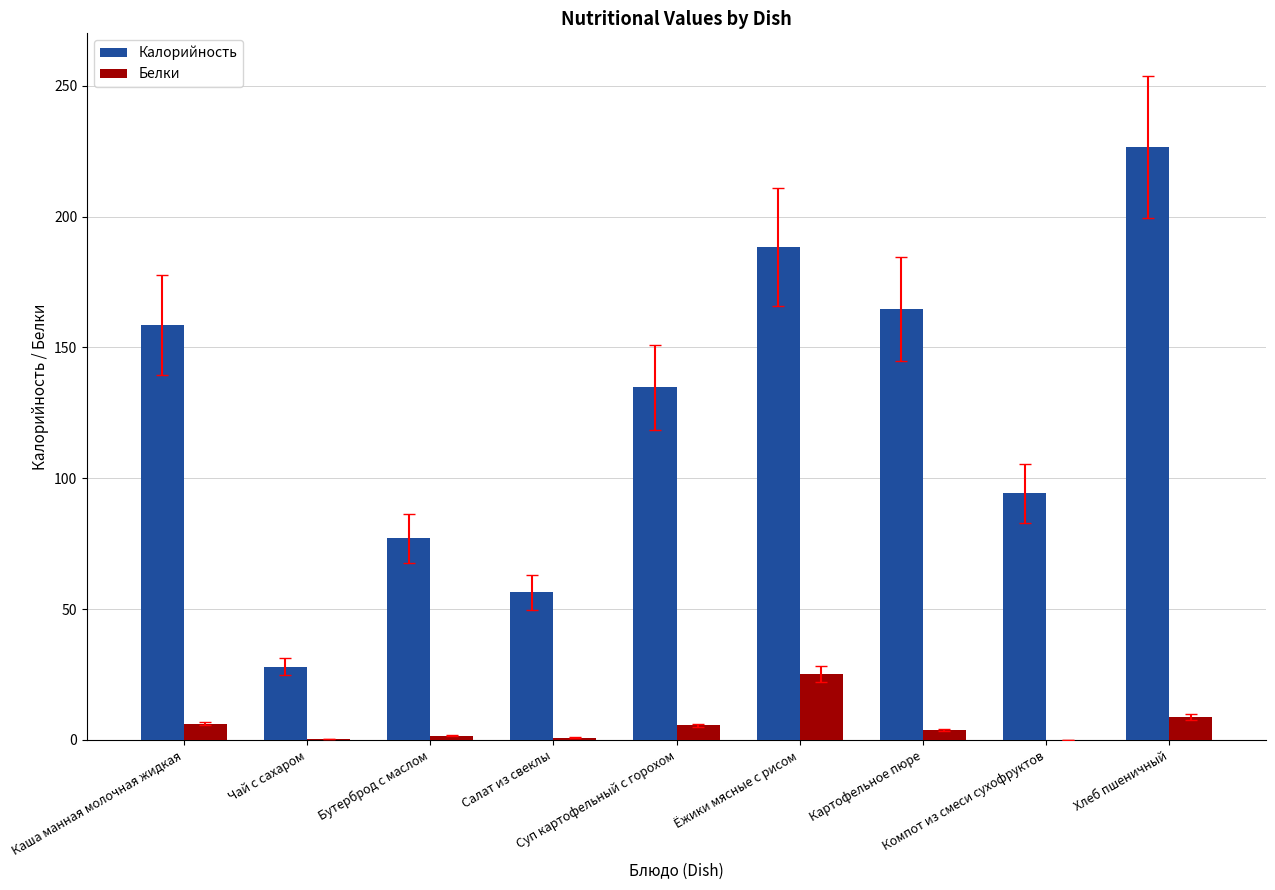

How many groups of bars are there?

9